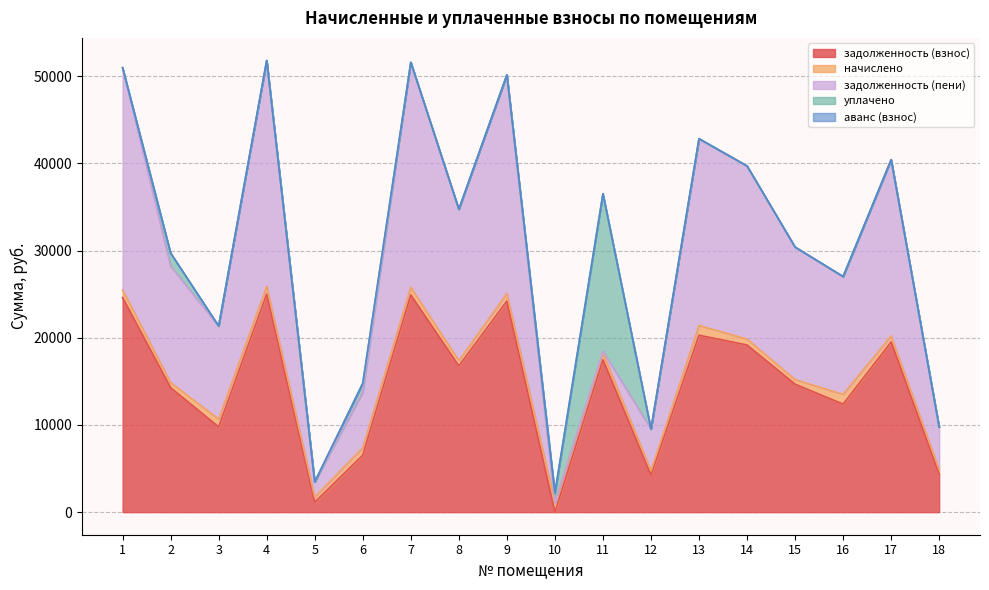

What are all the series names shown in the legend?

задолженность (взнос), начислено, задолженность (пени), уплачено, аванс (взнос)